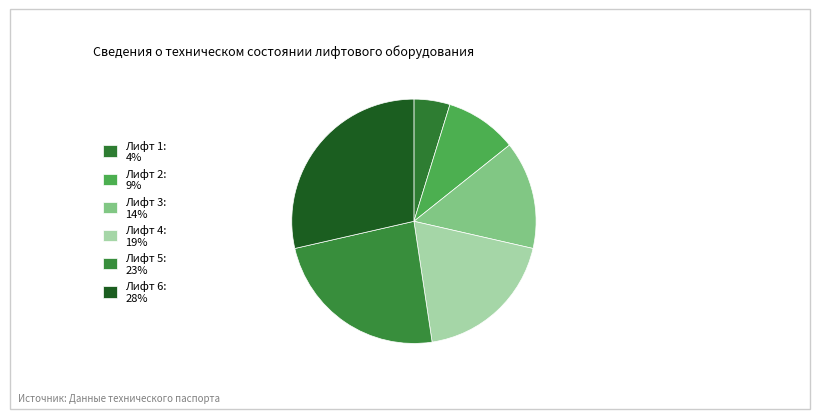

Count the number of slices in the pie.

6